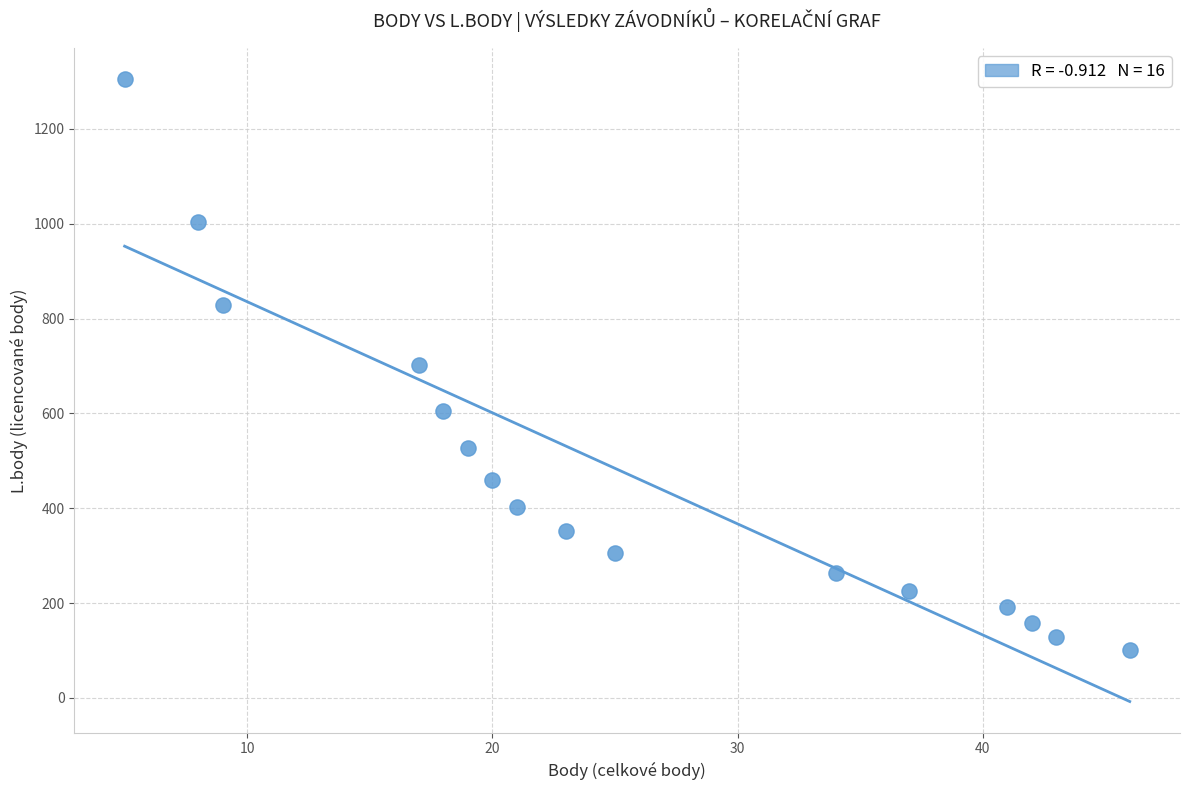

What is the range of Y values (max minus min)?

1204